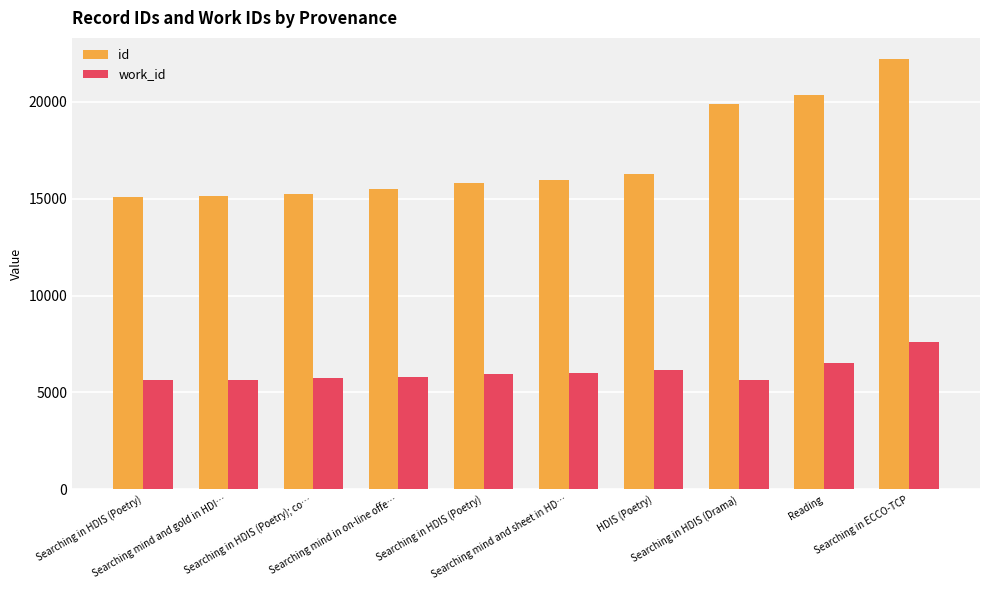

Rank the categories by work_id value from highest to lowest.

Searching in ECCO-TCP, Reading, HDIS (Poetry), Searching mind and sheet in HD…, Searching in HDIS (Poetry), Searching mind in on-line offe…, Searching in HDIS (Poetry); co…, Searching mind and gold in HDI…, Searching in HDIS (Drama), Searching in HDIS (Poetry)